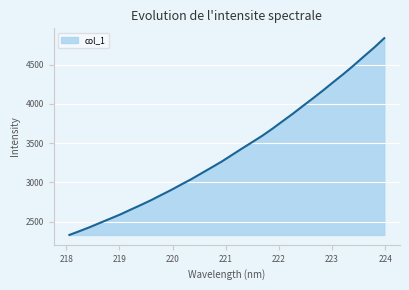

What is the greatest value displayed?

4838.8